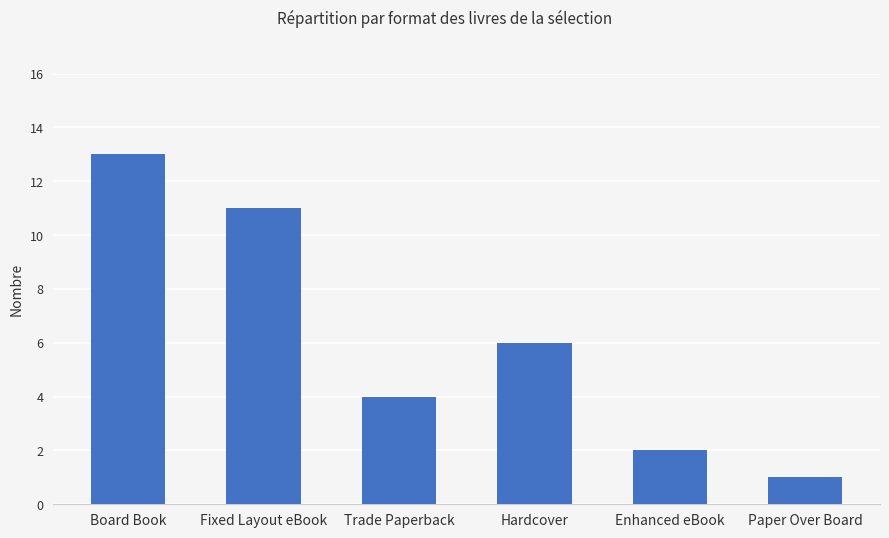

True or false: the data shows 1 at Paper Over Board.

True